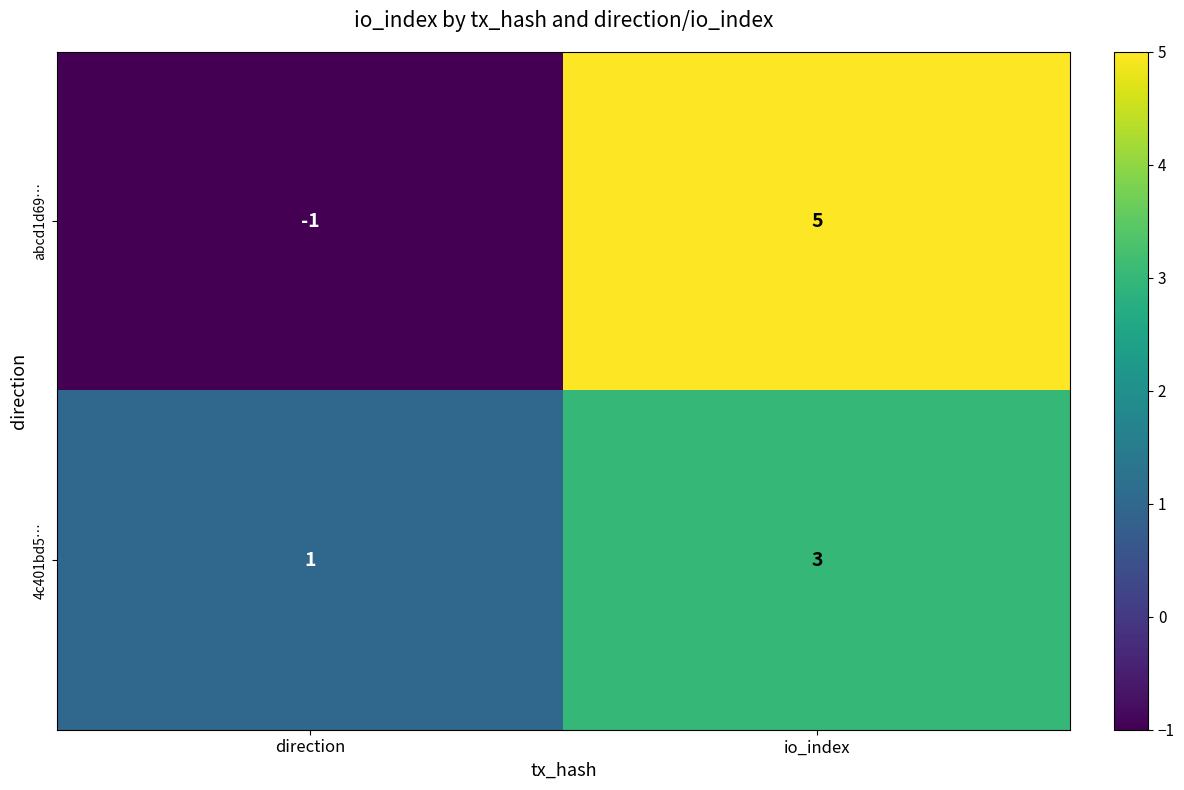

Between direction and io_index, which series saw the biggest shift?

abcd1d69…